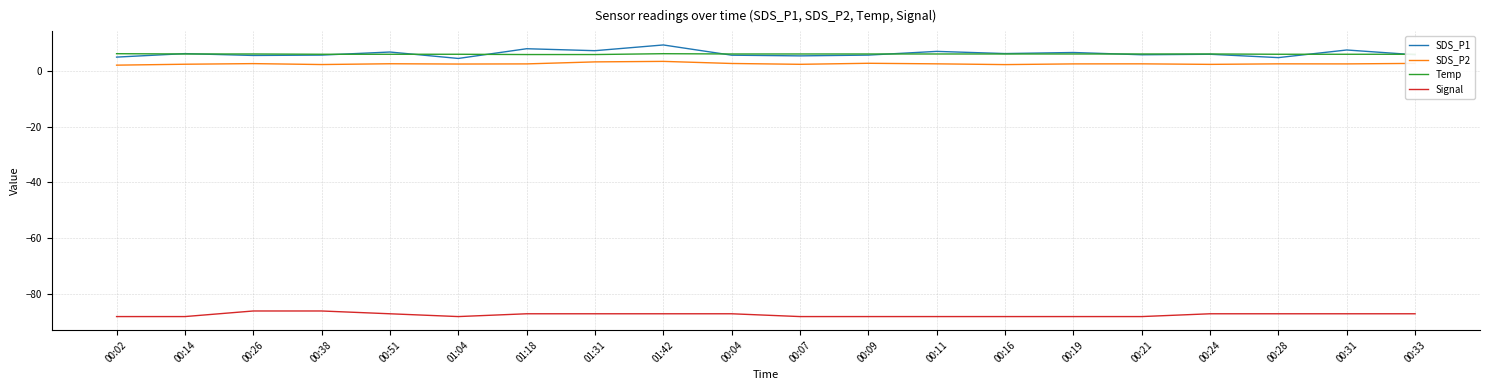

What is the greatest value displayed?

9.2